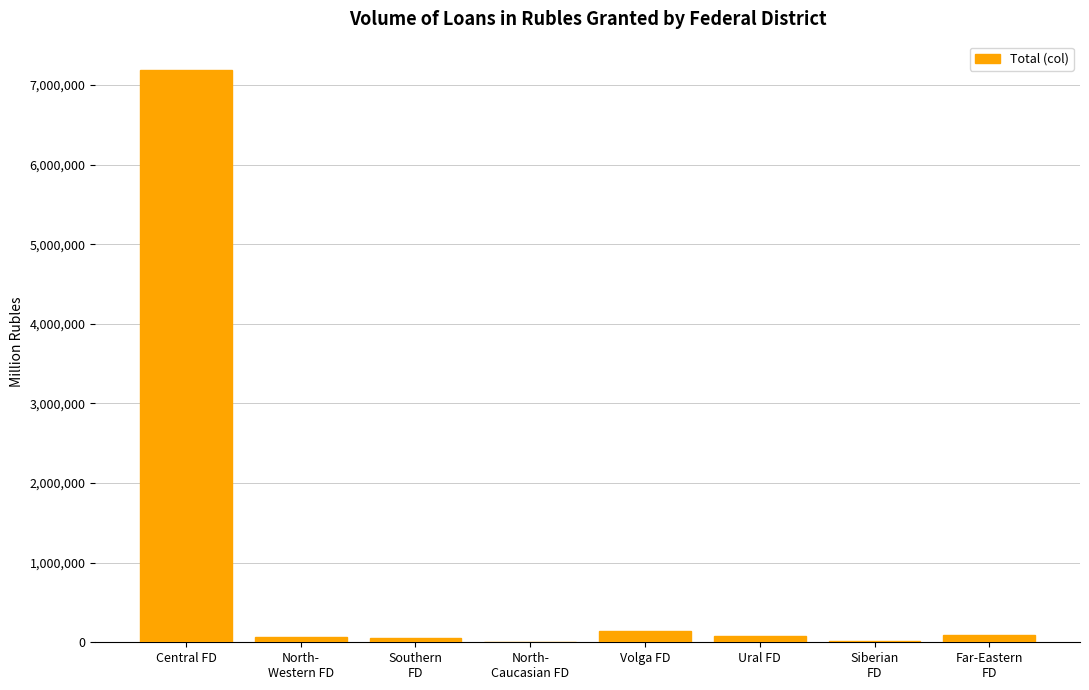

Which category has the highest value across all series?

Central FD